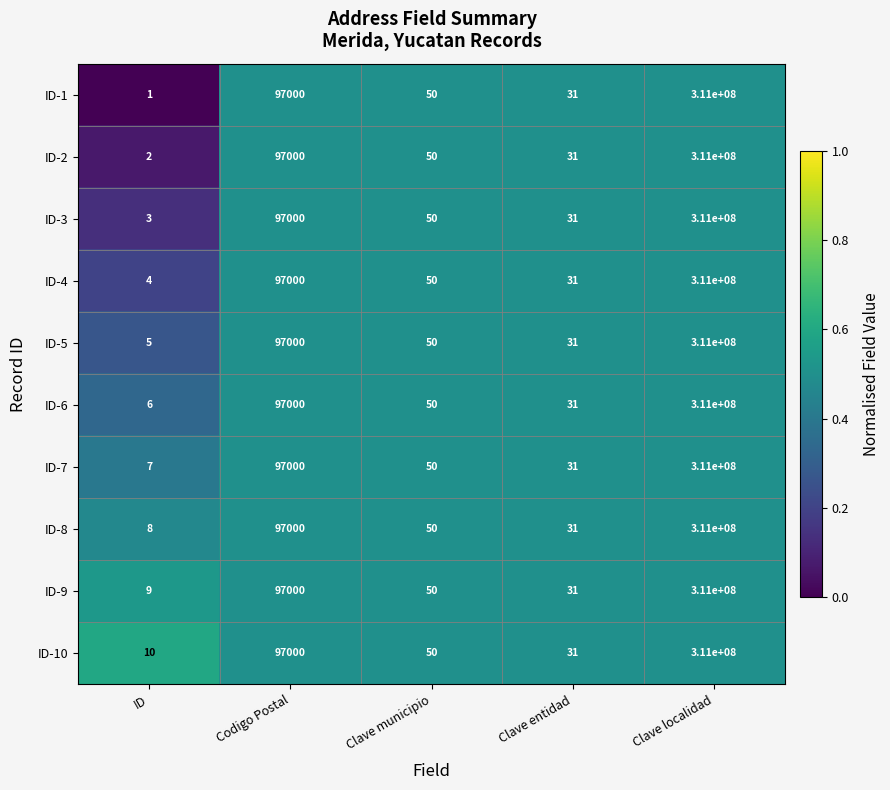

Which category has the lowest value in the ID-7 series?

ID